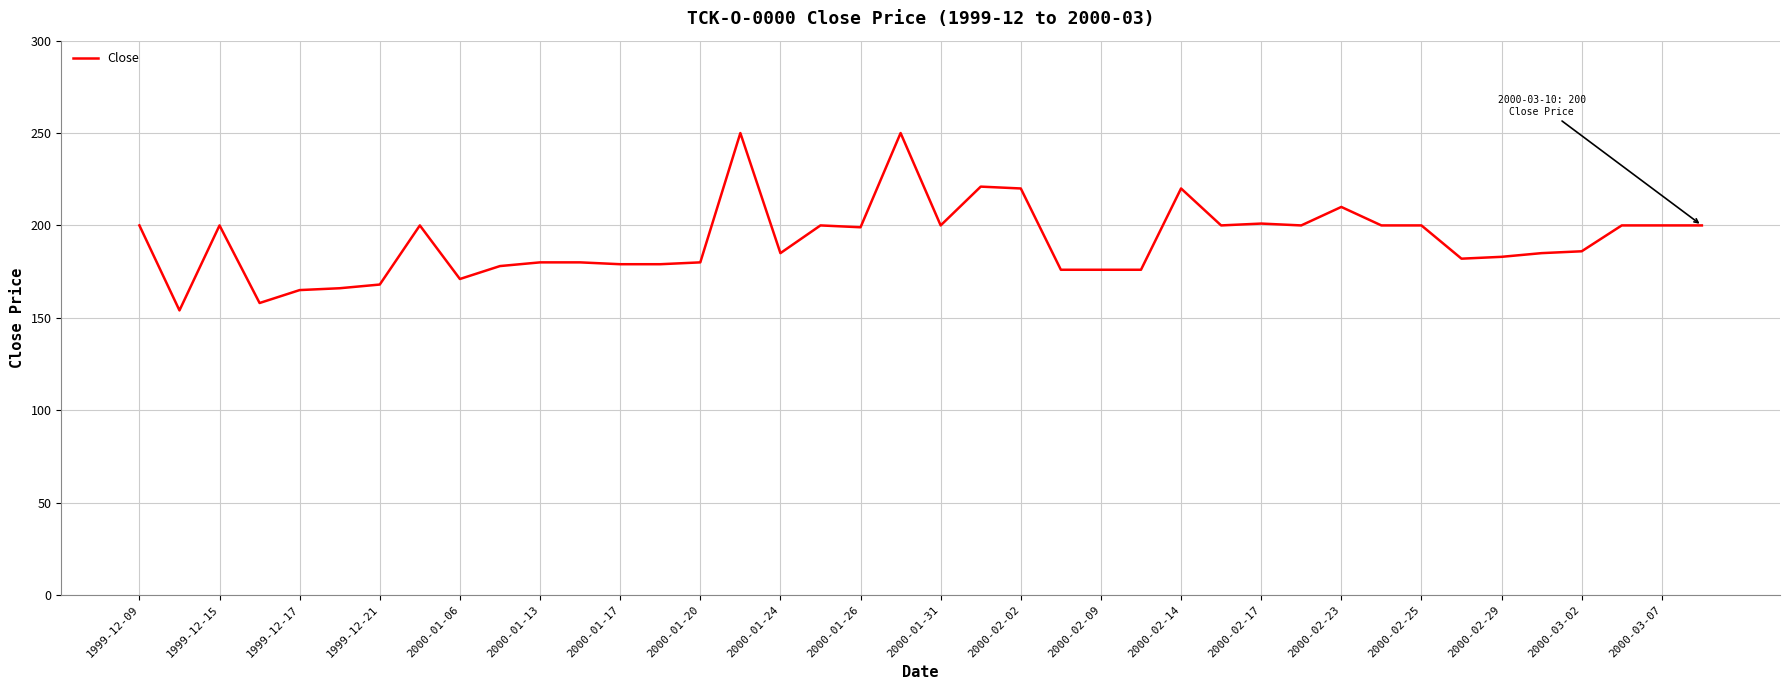

What is the difference between the maximum and minimum values?

96